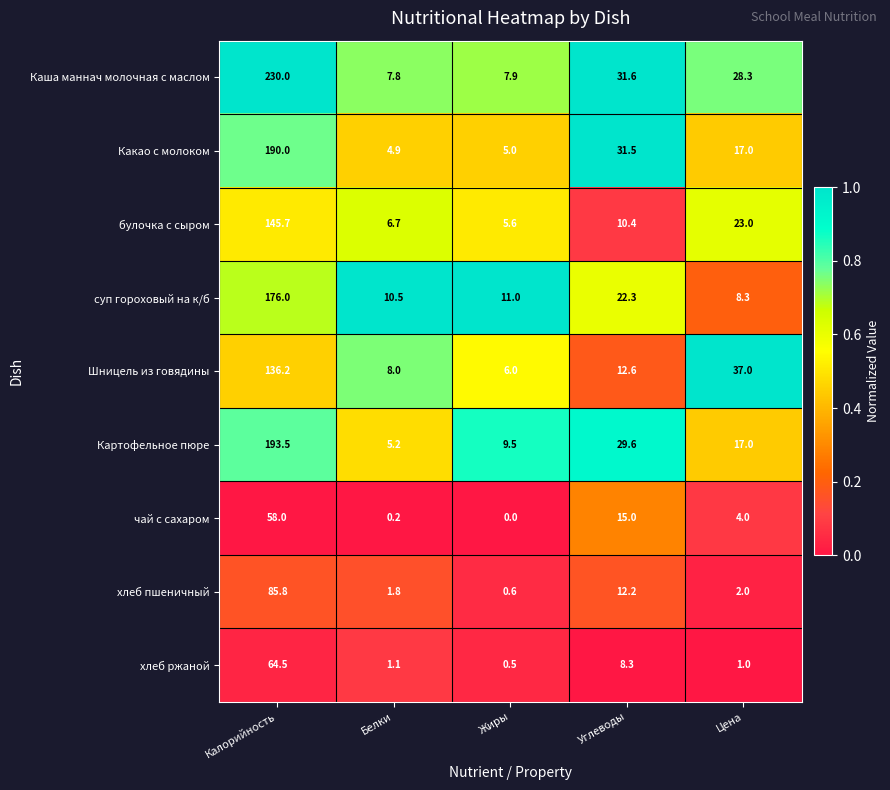

How many distinct data groups are displayed?

9